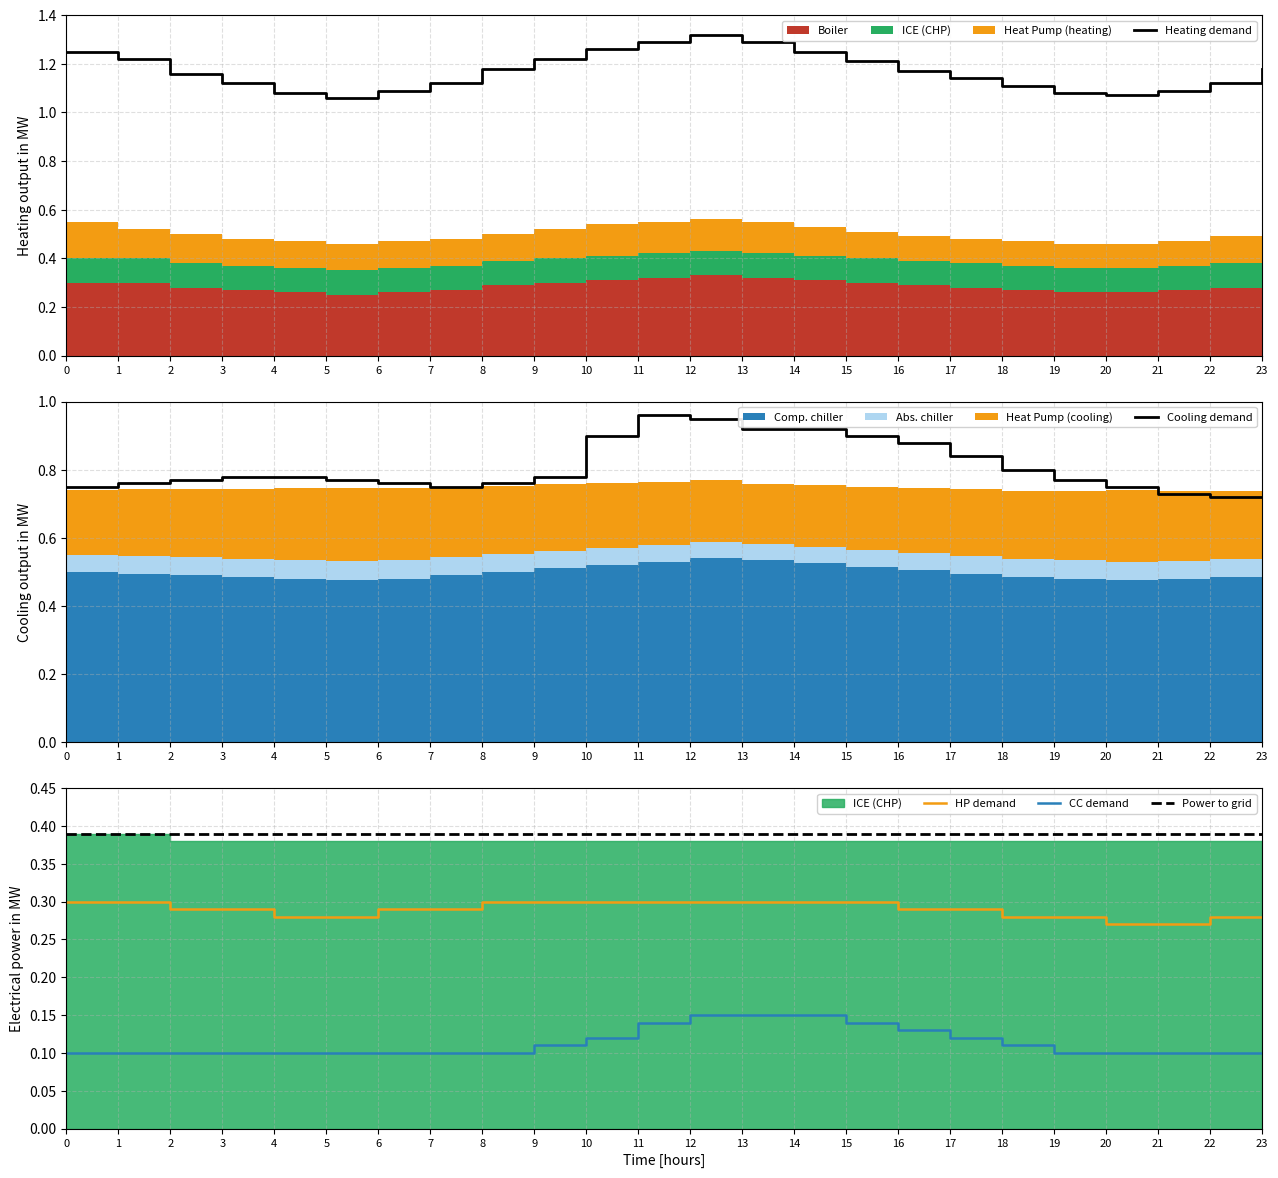

What is the value of the HP demand point at the 11th from the left?

0.3